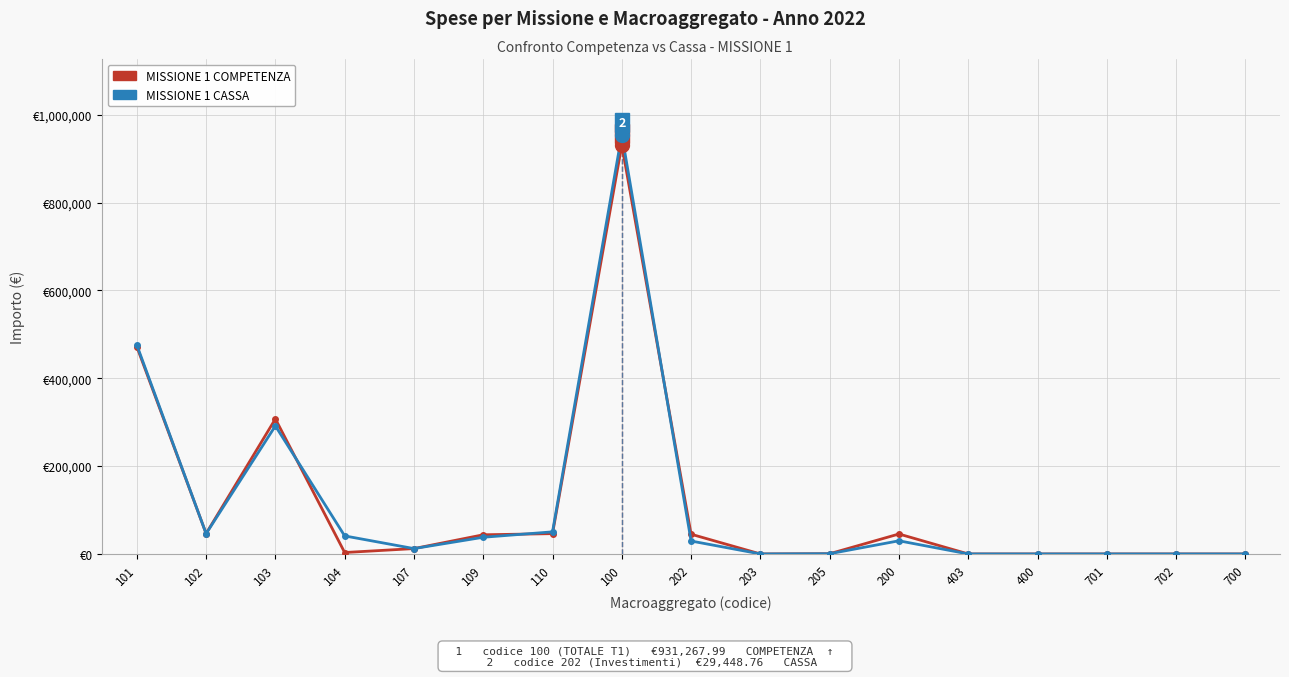

Is it true that MISSIONE 1 COMPETENZA equals 583194.7 at 400?

False